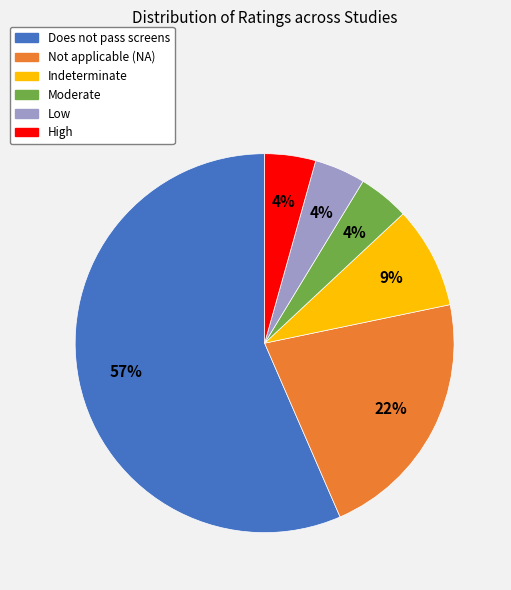

Is the sum of Moderate and Does not pass screens greater than half?

Yes